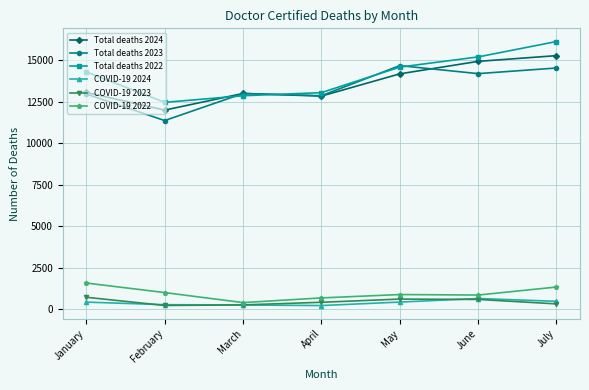

What is the greatest value displayed?

16131